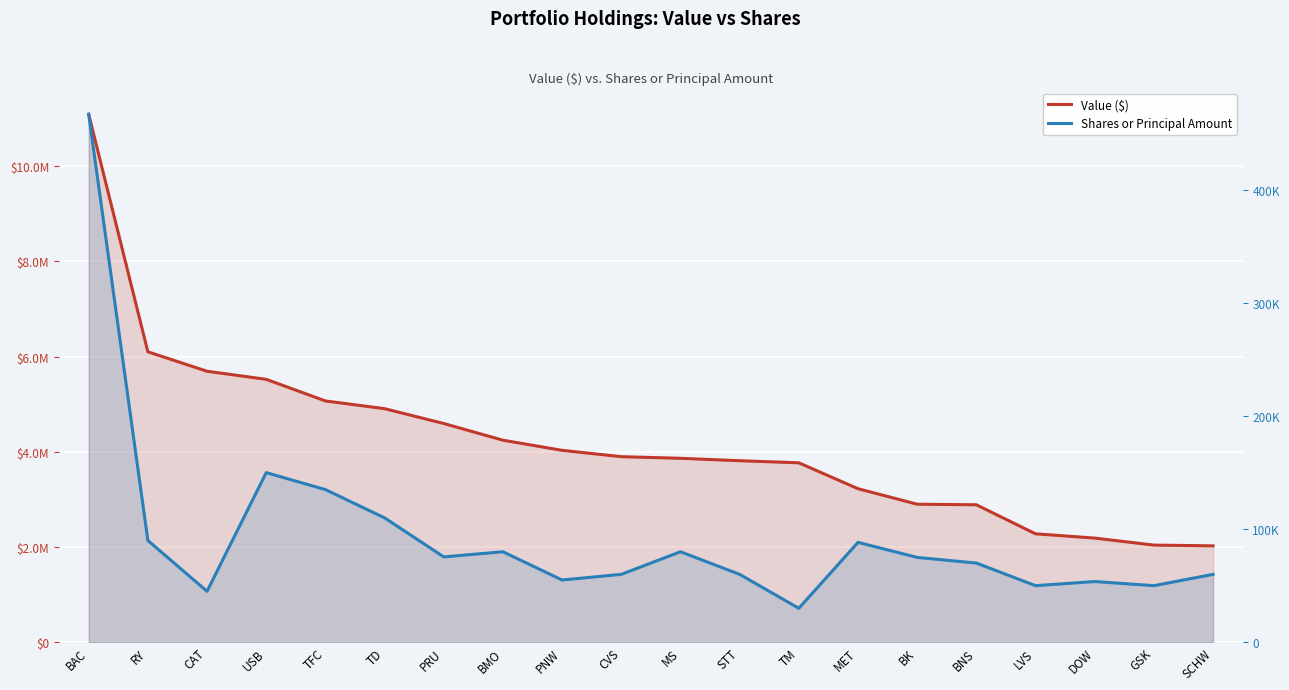

At which category does the chart reach its minimum across all series?

TM